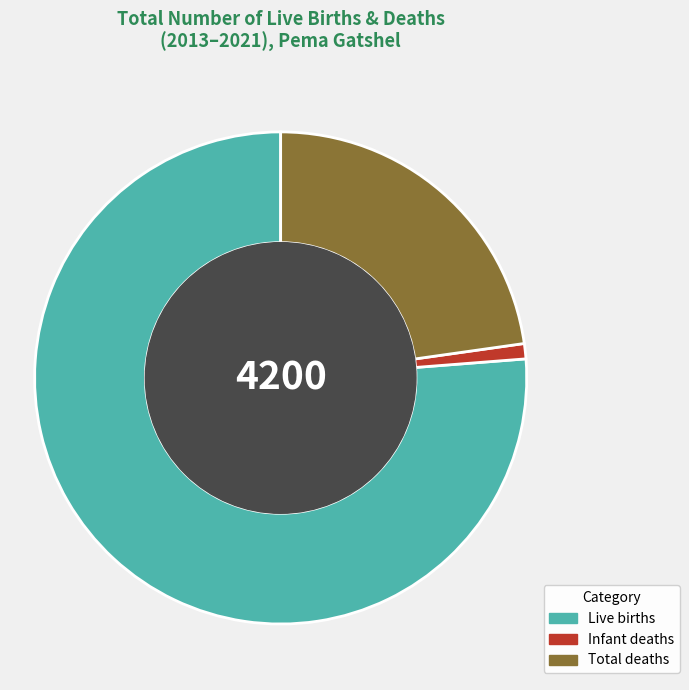

Does Total deaths represent more than half of the total?

No